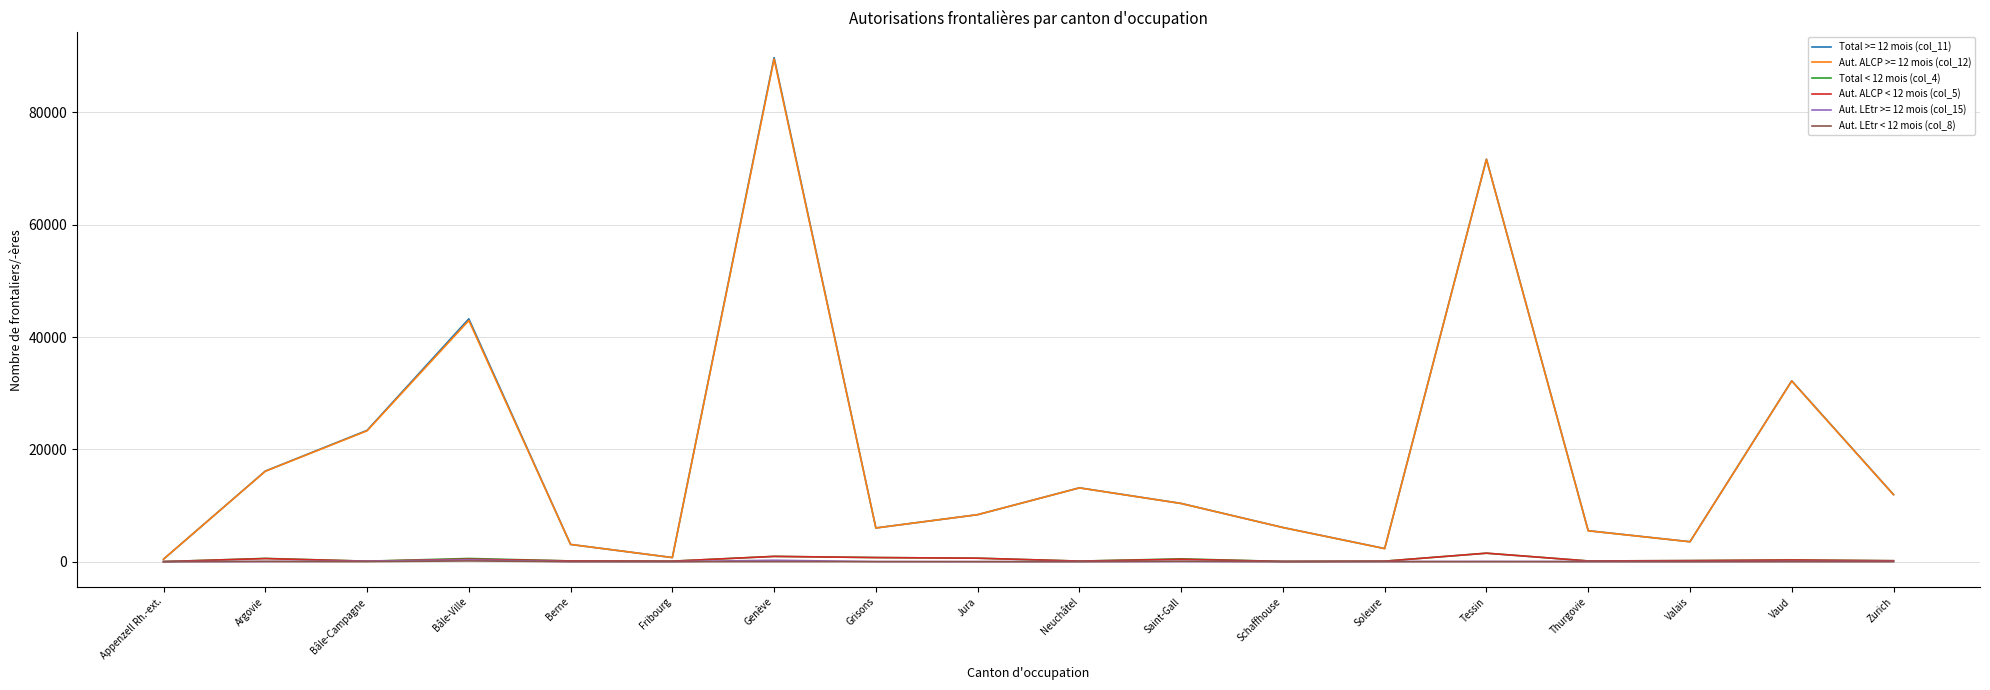

Which label corresponds to the largest value in the chart?

Genève